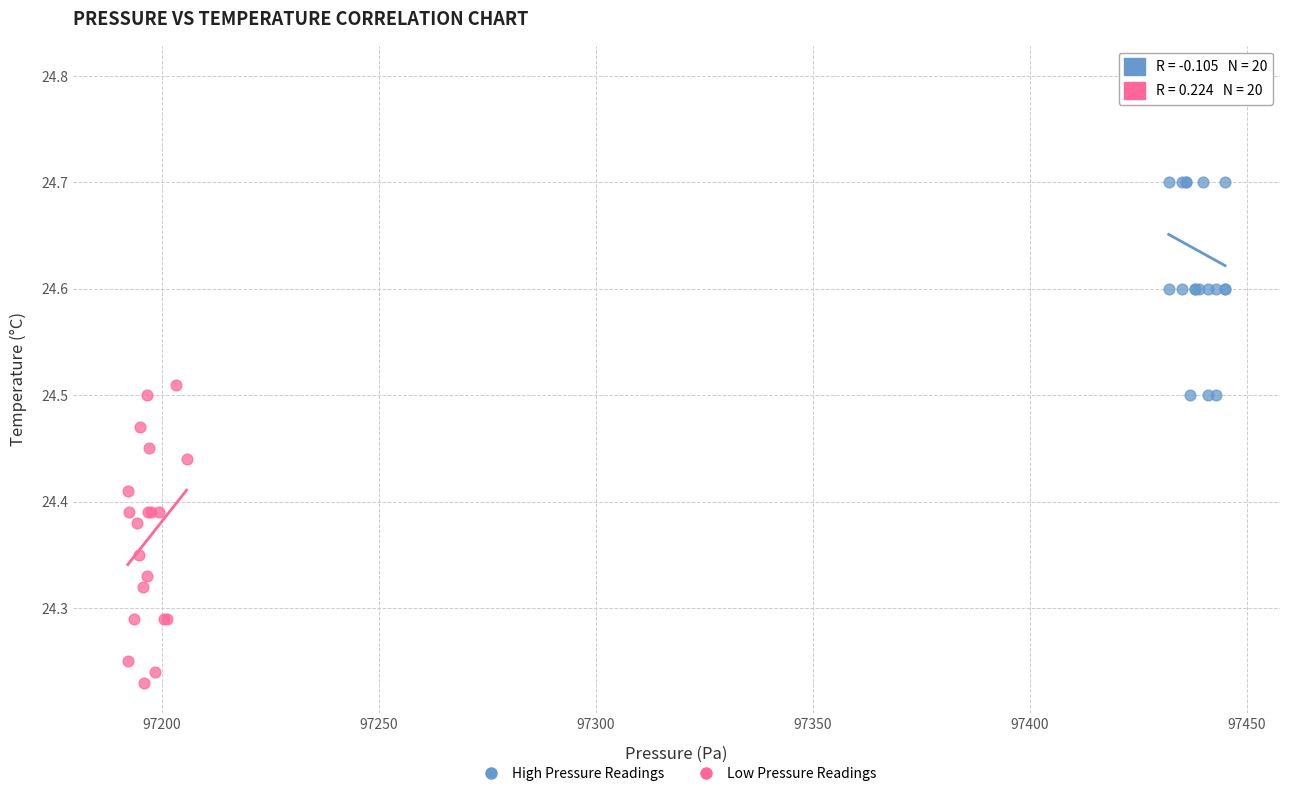

Which series has the widest spread of Y values?

High Pressure Readings